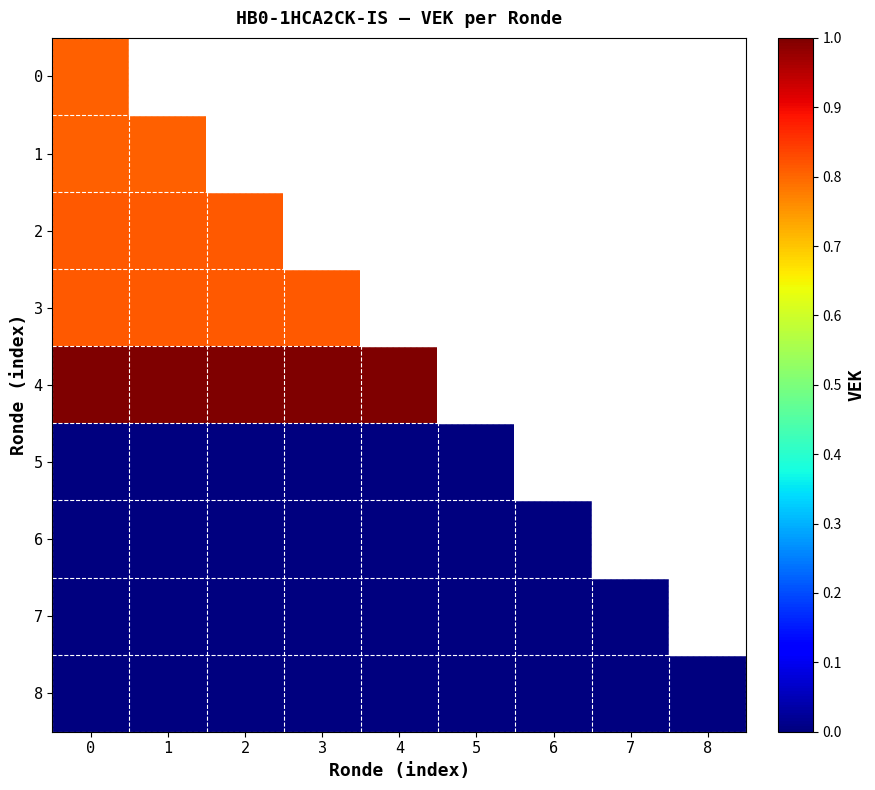

Is the value of 1 at 2 greater than the value of 5 at 4?

No